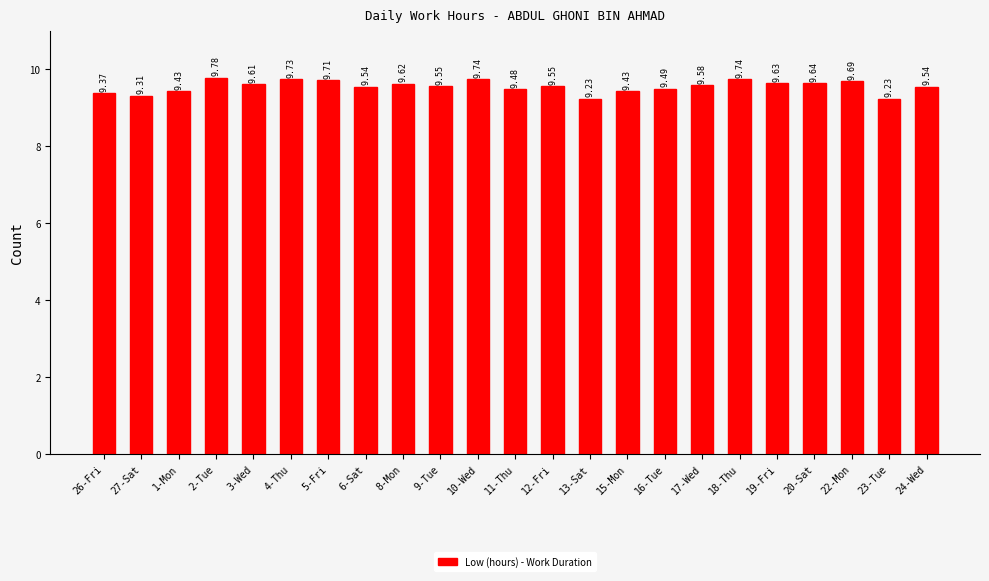

What is the value of the 23rd bar from the left?

9.5